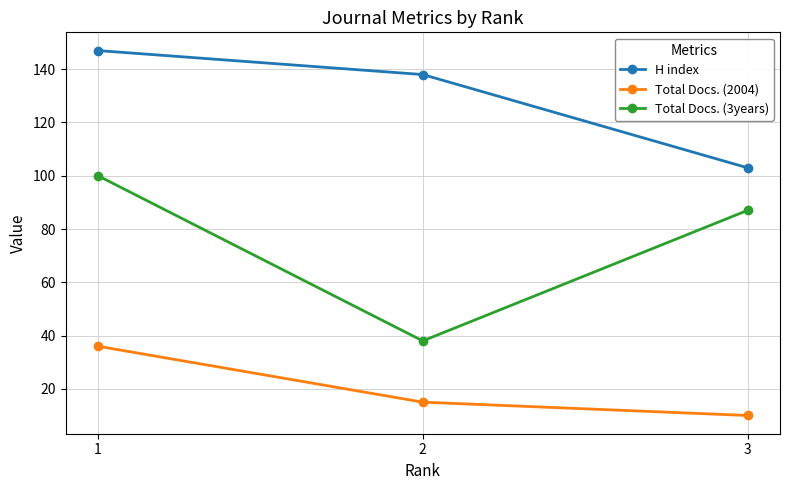

Count the H index values in the range 103 to 147.

3